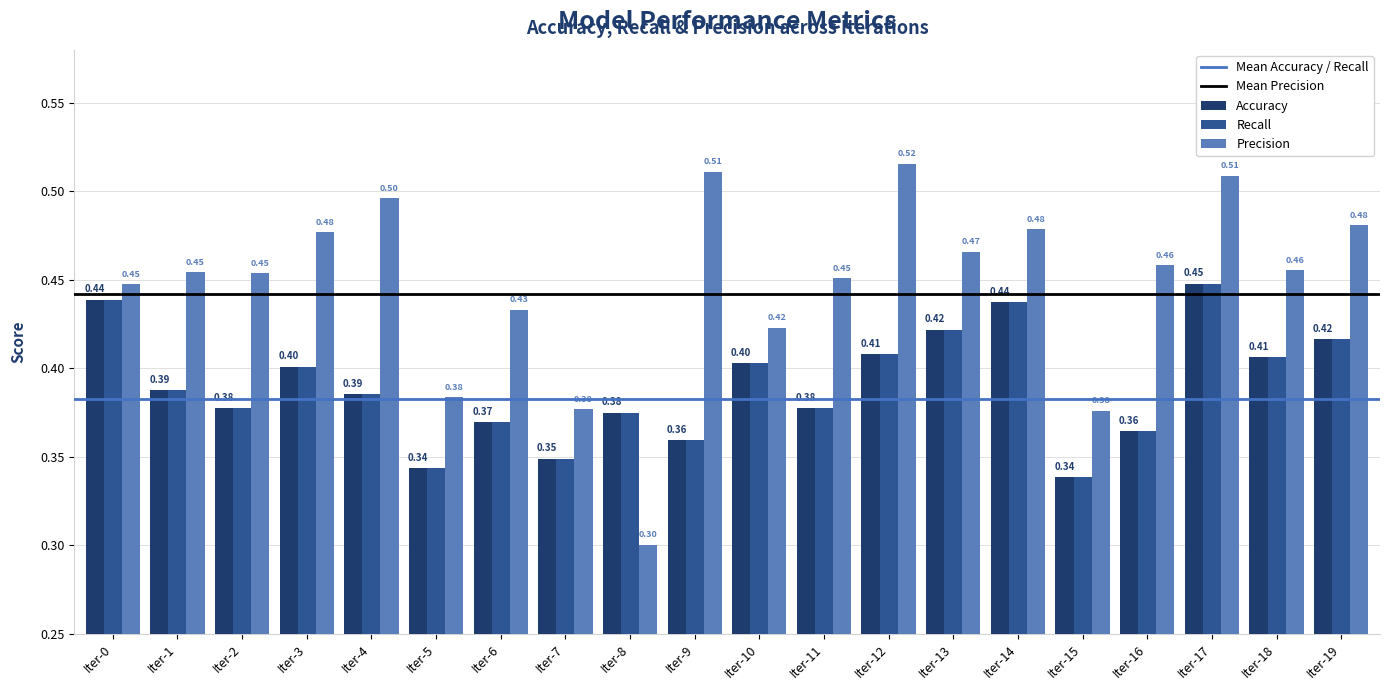

At how many categories does at least one series exceed 0?

20